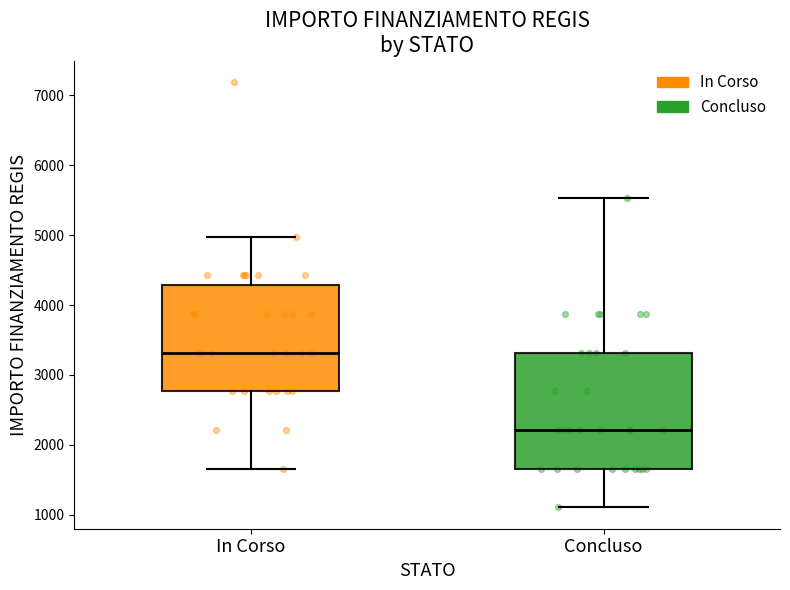

Reading left to right, transcribe this box plot: for each box, give where its median line is, the range the box spans, and where its two whiskers end, as read against the y-axis. The values are not printed on the chart, so give them approximately, as read against the axis.

In Corso: median 3300, box 2800 to 4300, whiskers 1700 to 5000
Concluso: median 2200, box 1700 to 3300, whiskers 1100 to 5500